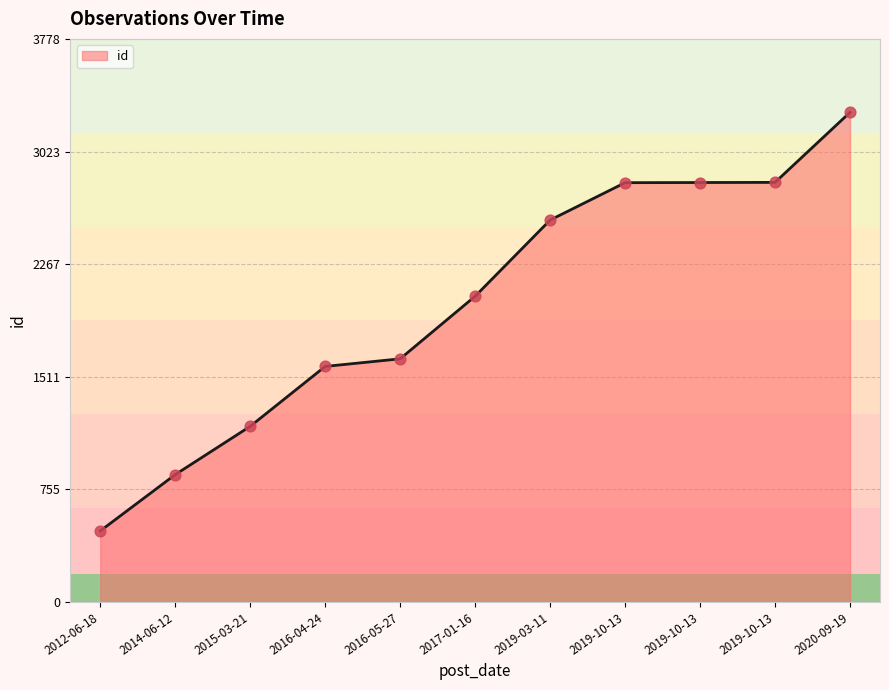

How many lines are shown in the chart?

1